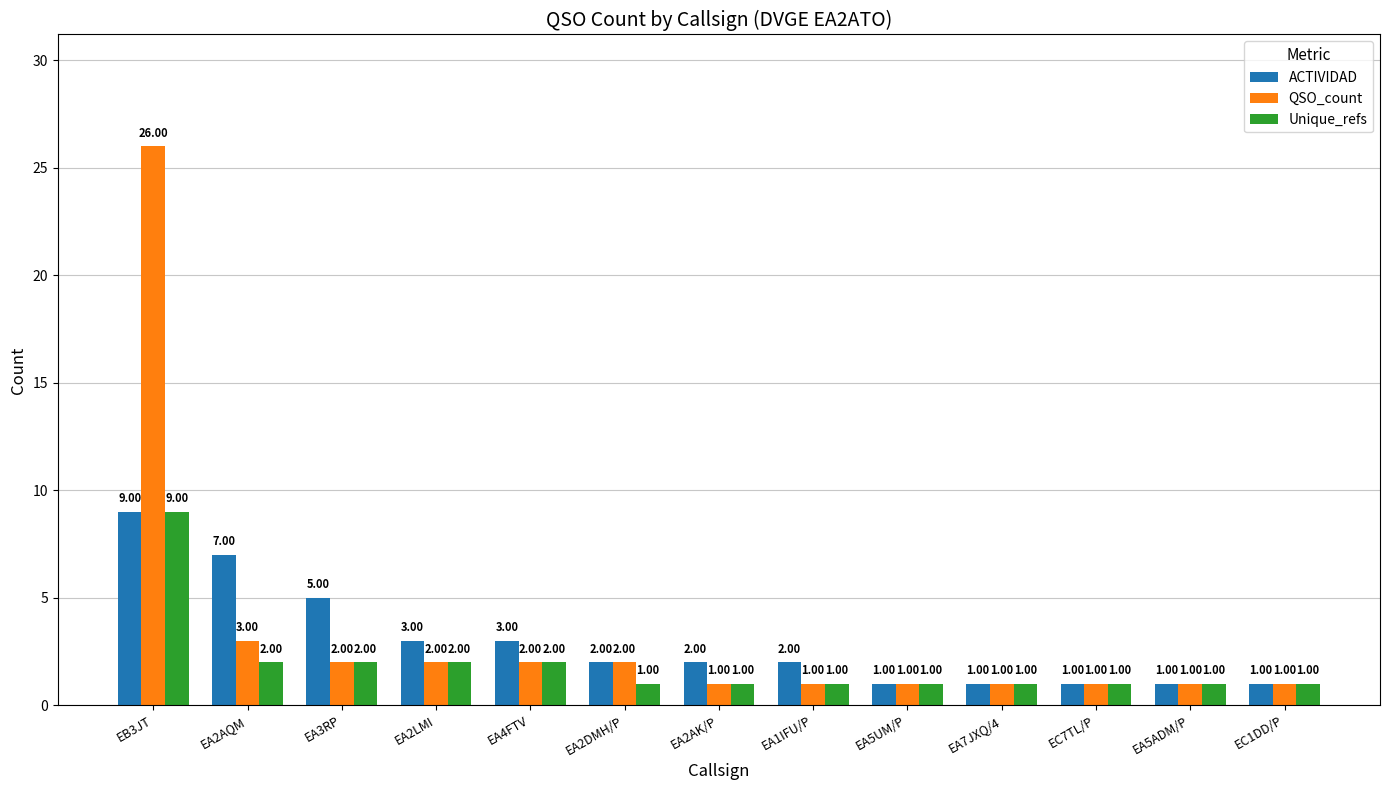

What are all the series names shown in the legend?

ACTIVIDAD, QSO_count, Unique_refs